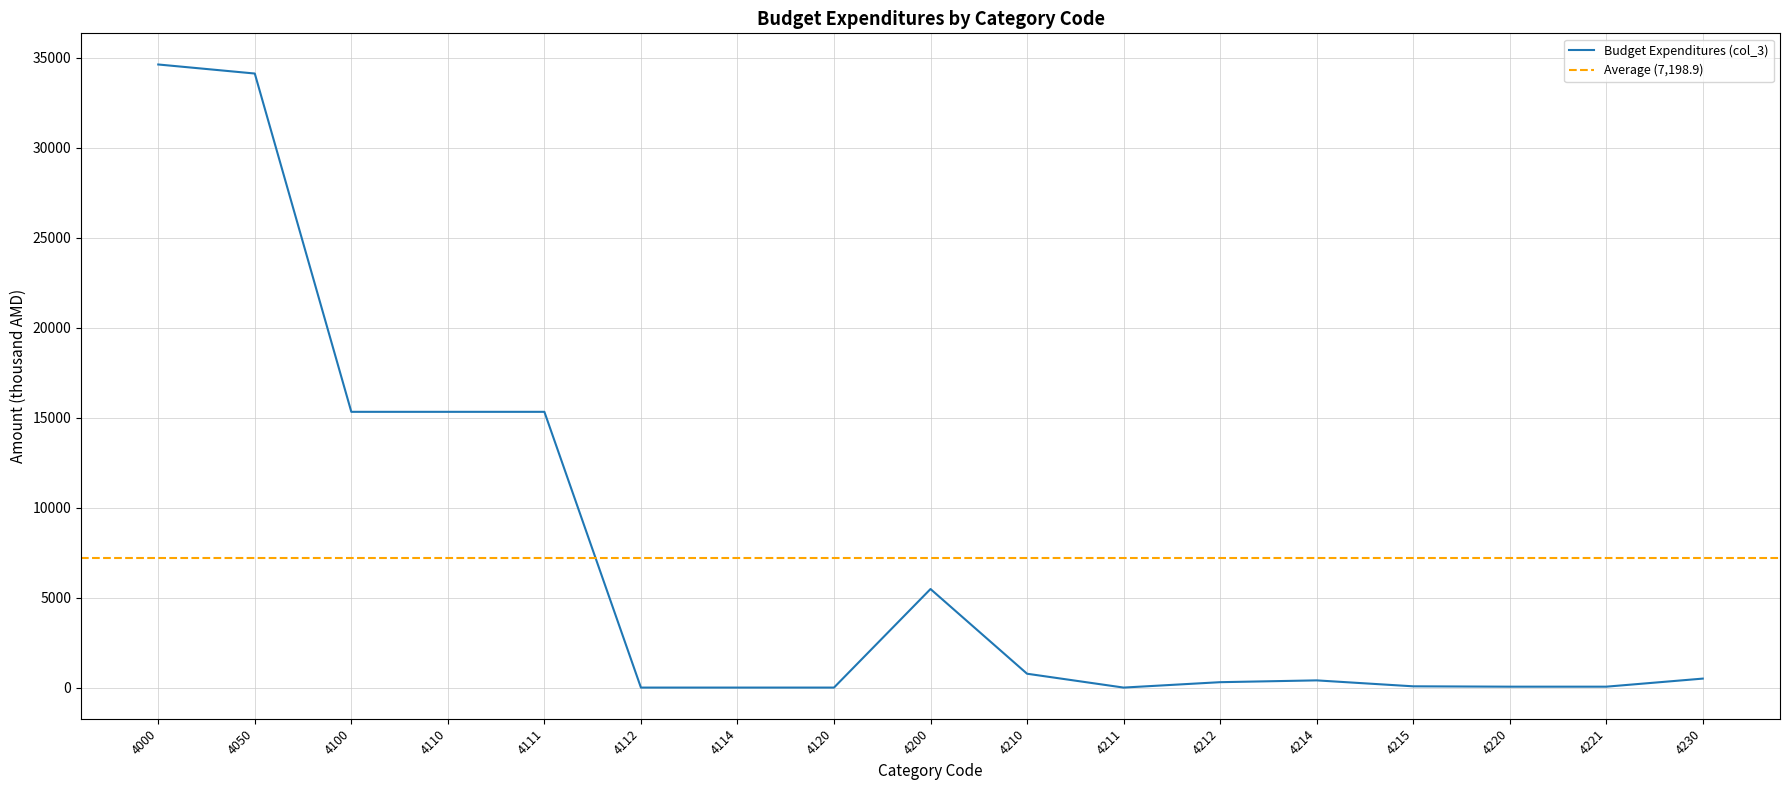

Reading left to right, what are all the values shown in this chart?

4000=34639.2	4050=34136.5	4100=15329.6	4110=15329.6	4111=15329.6	4112=0.0	4114=0.0	4120=0.0	4200=5478.8	4210=770.0	4211=0.0	4212=300.0	4214=400.0	4215=70.0	4220=50.0	4221=50.0	4230=498.8